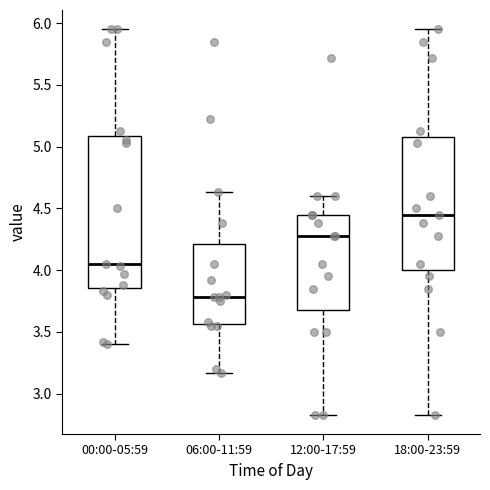

Reading left to right, read every box against the y-axis: the position of its median line, the range the box covers, and the ends of its whiskers. The values are not printed on the chart, so give them approximately, as read against the axis.

00:00-05:59: median 4.05, box 3.85 to 5.10, whiskers 3.40 to 5.95
06:00-11:59: median 3.80, box 3.55 to 4.20, whiskers 3.15 to 4.65
12:00-17:59: median 4.30, box 3.70 to 4.45, whiskers 2.85 to 4.60
18:00-23:59: median 4.45, box 4.00 to 5.10, whiskers 2.85 to 5.95